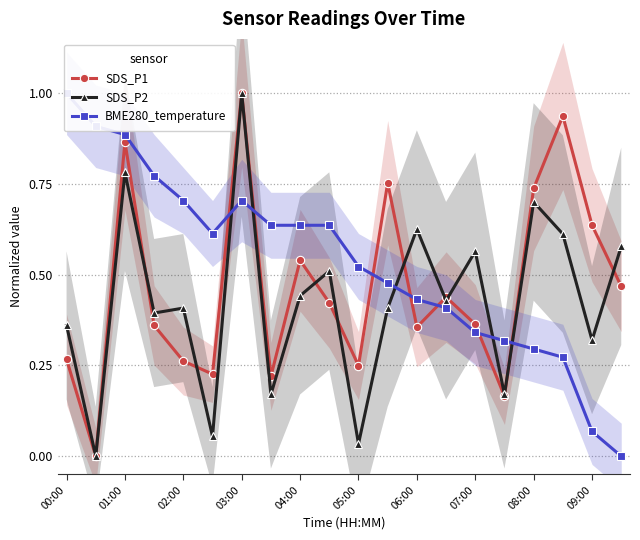

How many series are shown in this chart?

3